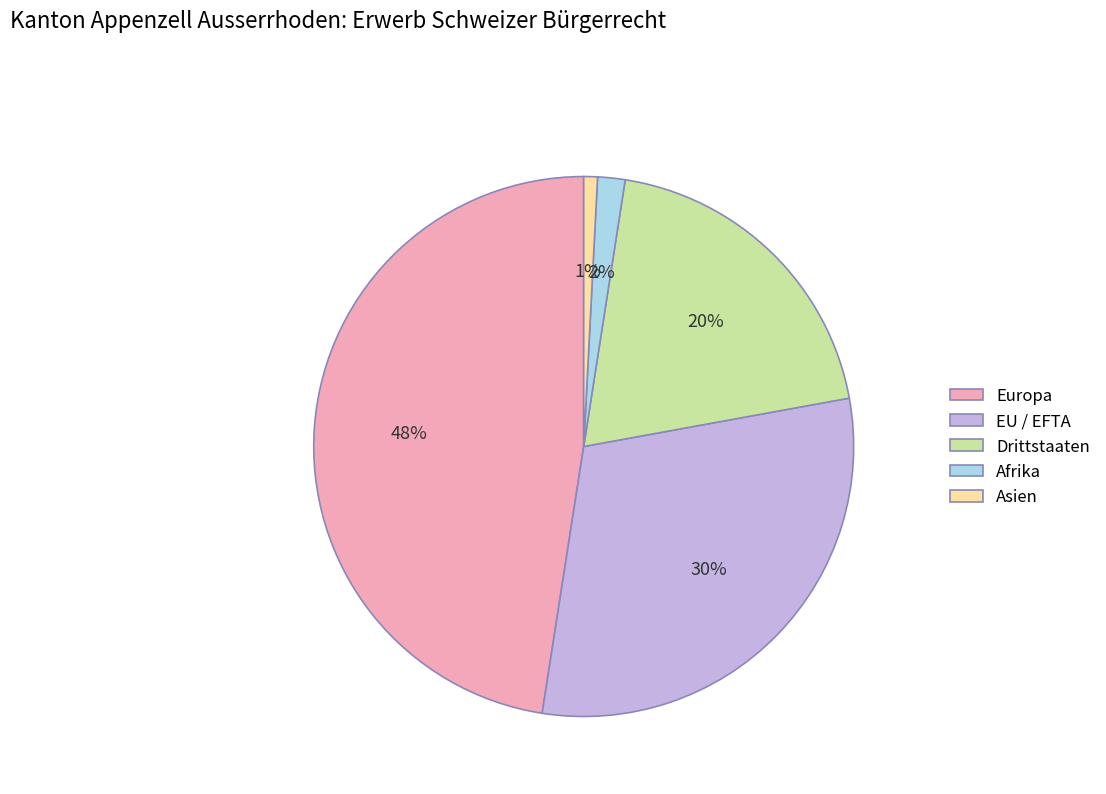

To the nearest percent, what is the difference between the largest and smallest slice percentages?

47%